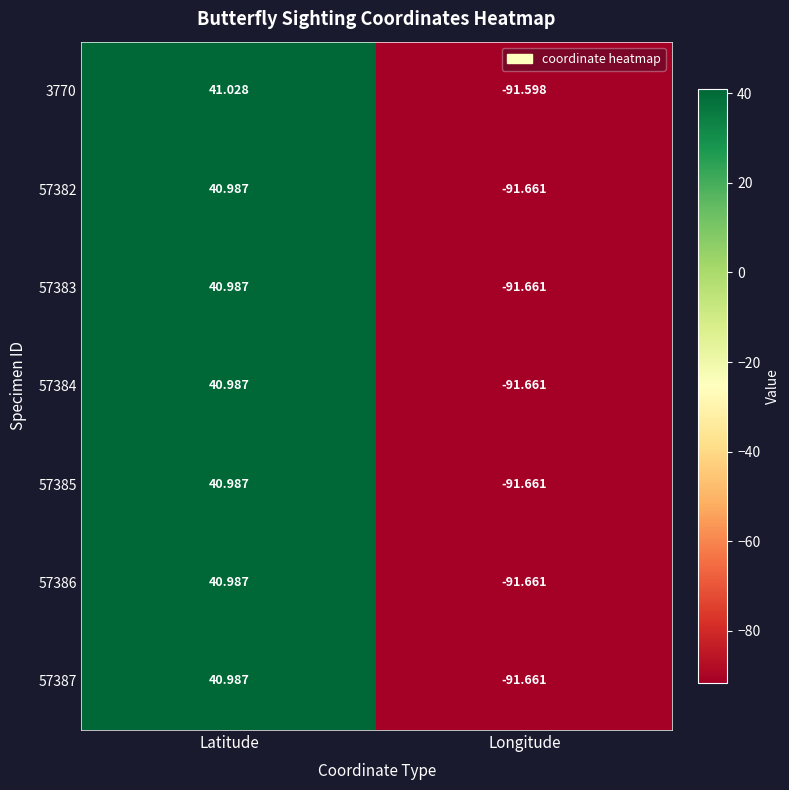

What is the greatest value displayed?

41.0